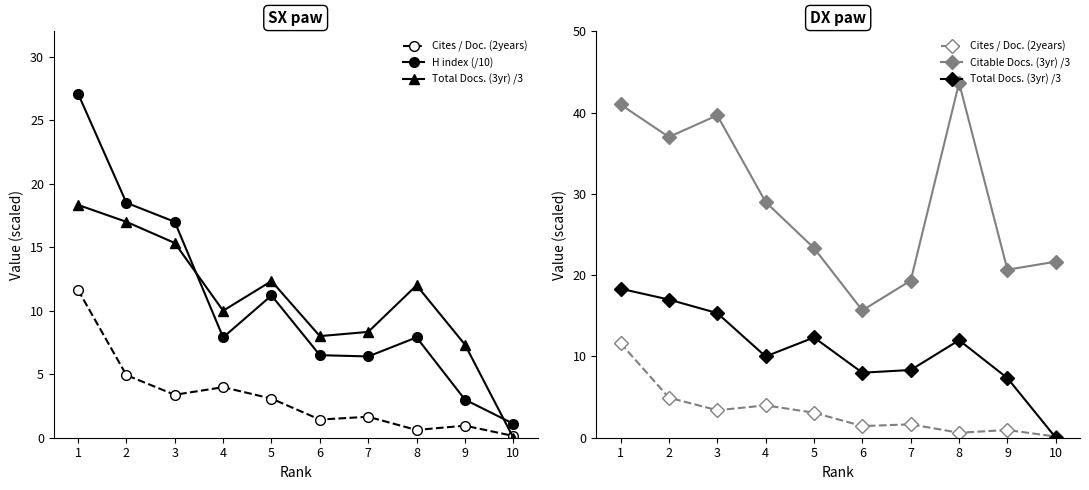

What is the total value across all series at 4?

50.9